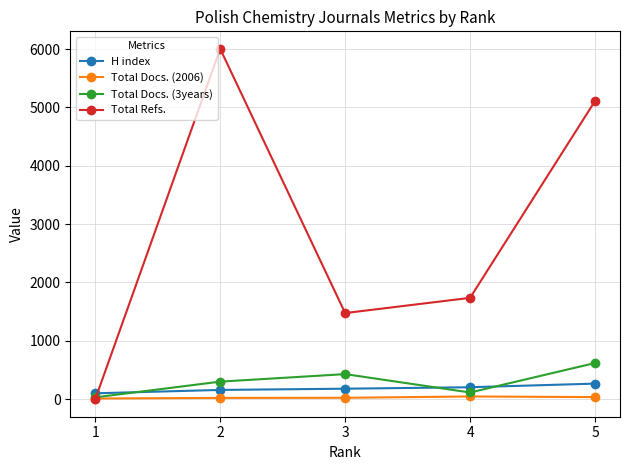

What is the sum of all Total Refs. values?

14327